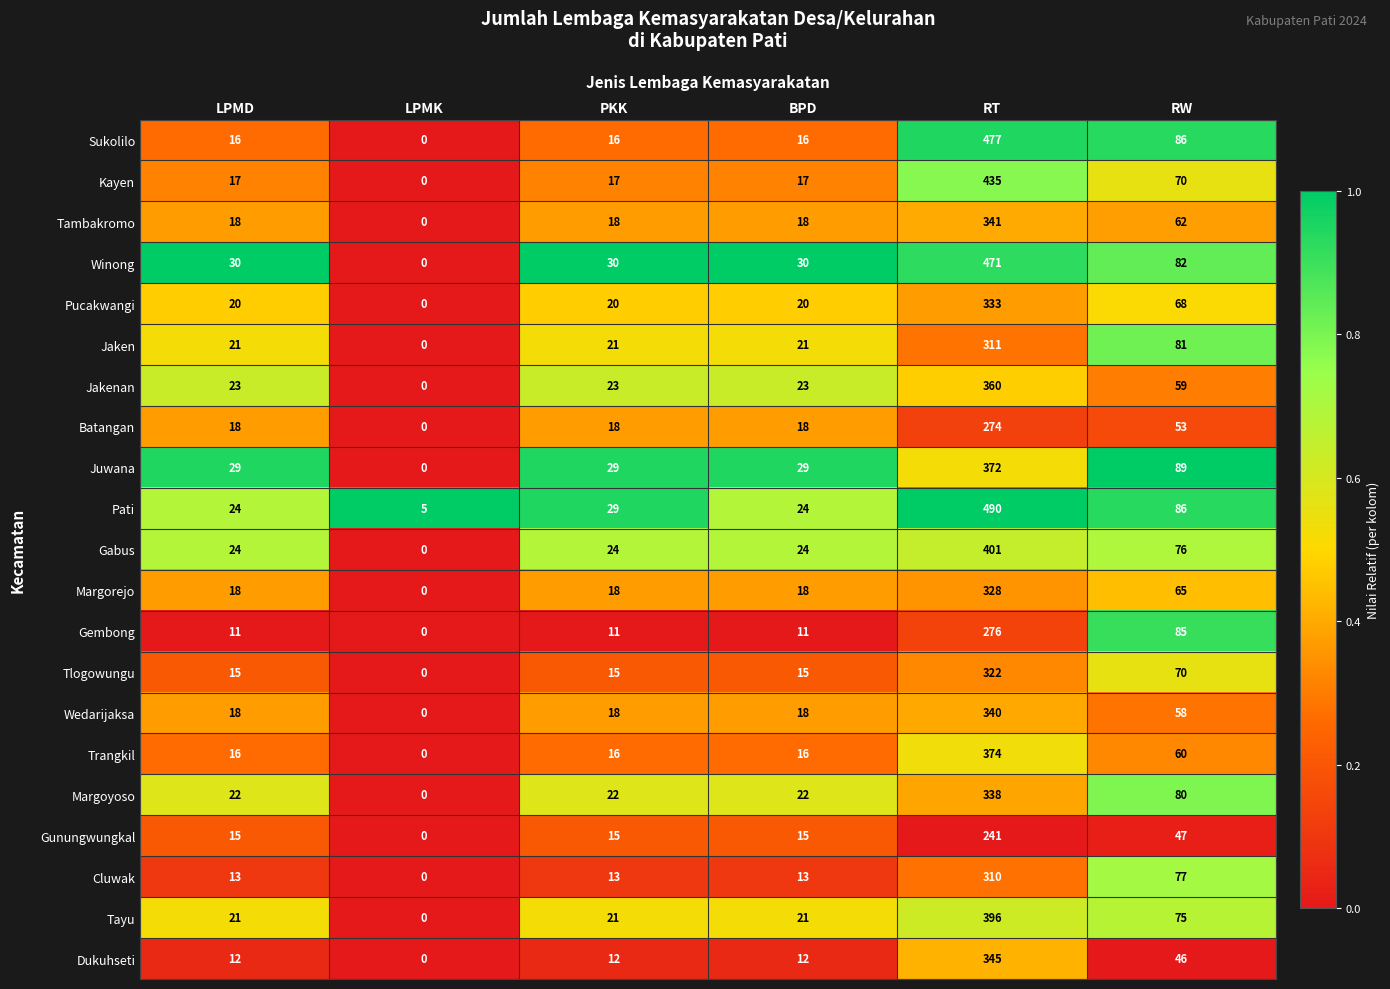

Between RT and RW, which series saw the biggest shift?

Pati